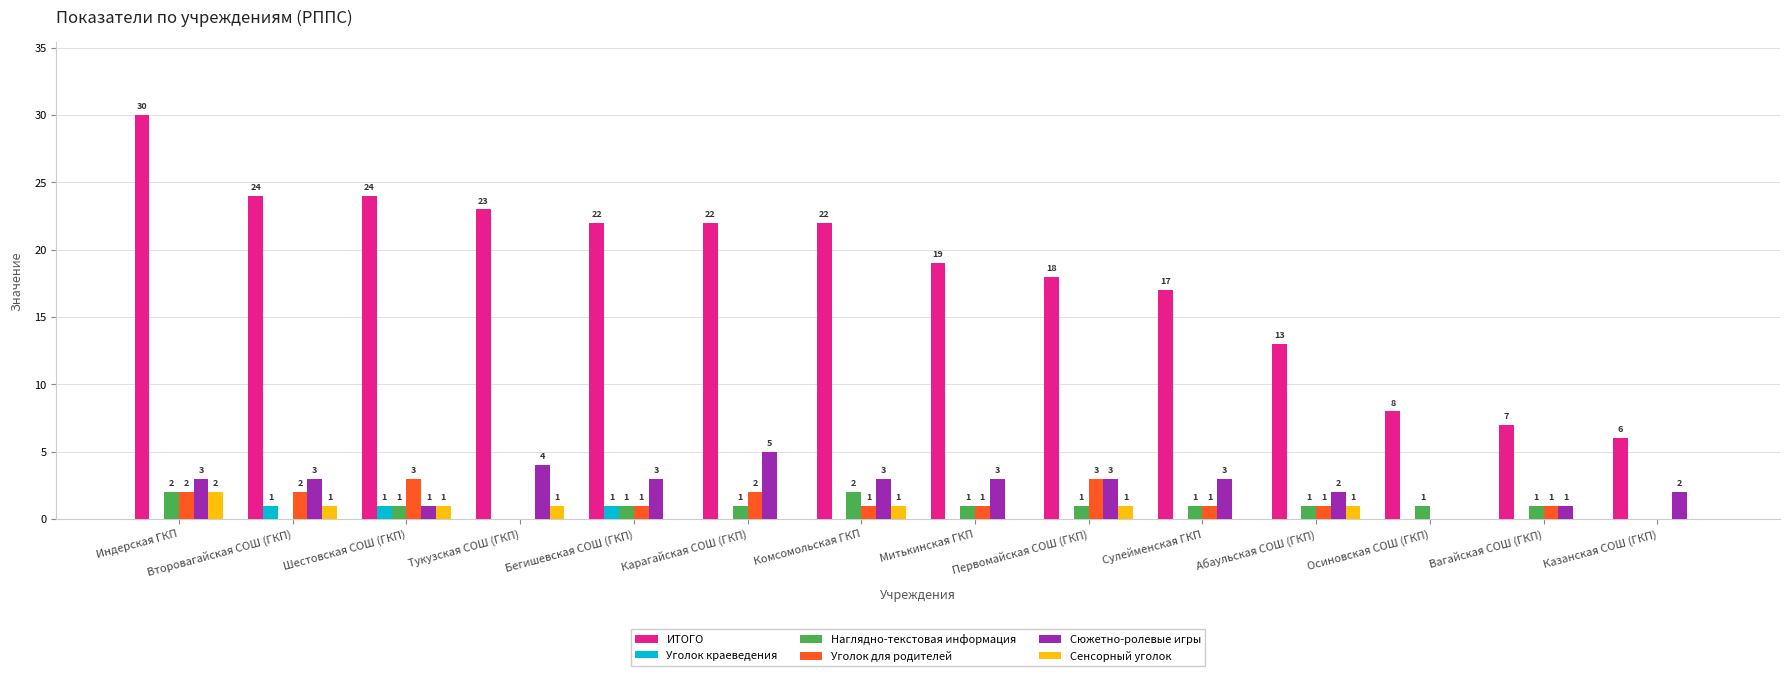

Reading left to right, list all the values displayed in this chart.

ИТОГО: 30	24	24	23	22	22	22	19	18	17	13	8	7	6
Уголок краеведения: 0	1	1	0	1	0	0	0	0	0	0	0	0	0
Наглядно-текстовая информация: 2	0	1	0	1	1	2	1	1	1	1	1	1	0
Уголок для родителей: 2	2	3	0	1	2	1	1	3	1	1	0	1	0
Сюжетно-ролевые игры: 3	3	1	4	3	5	3	3	3	3	2	0	1	2
Сенсорный уголок: 2	1	1	1	0	0	1	0	1	0	1	0	0	0